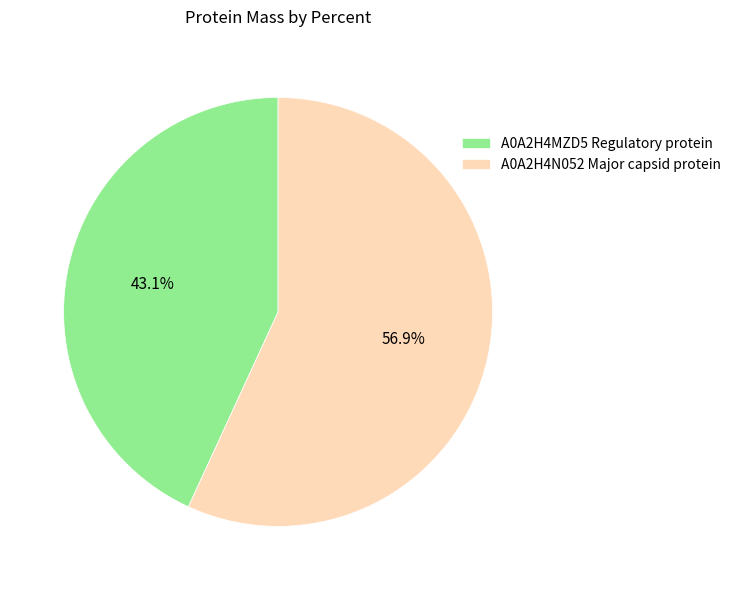

The A0A2H4MZD5 Regulatory protein slice represents 43% of the pie. True or false?

True